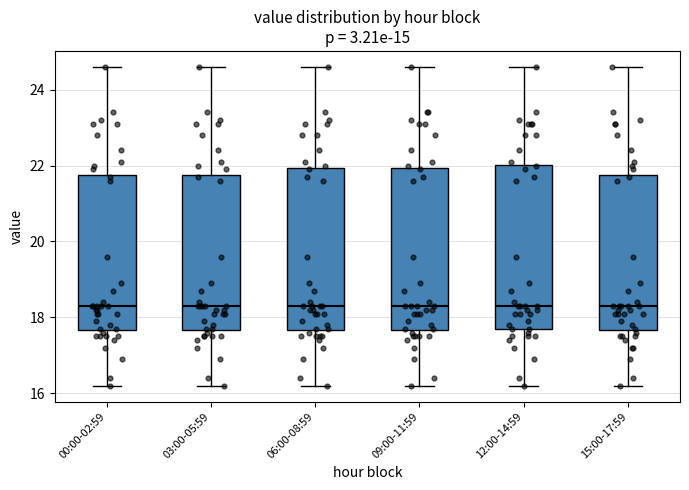

Where is the lower edge of the box for 12:00-14:59 on the y-axis? The values are not printed on the chart, so give them approximately, as read against the axis.

17.8